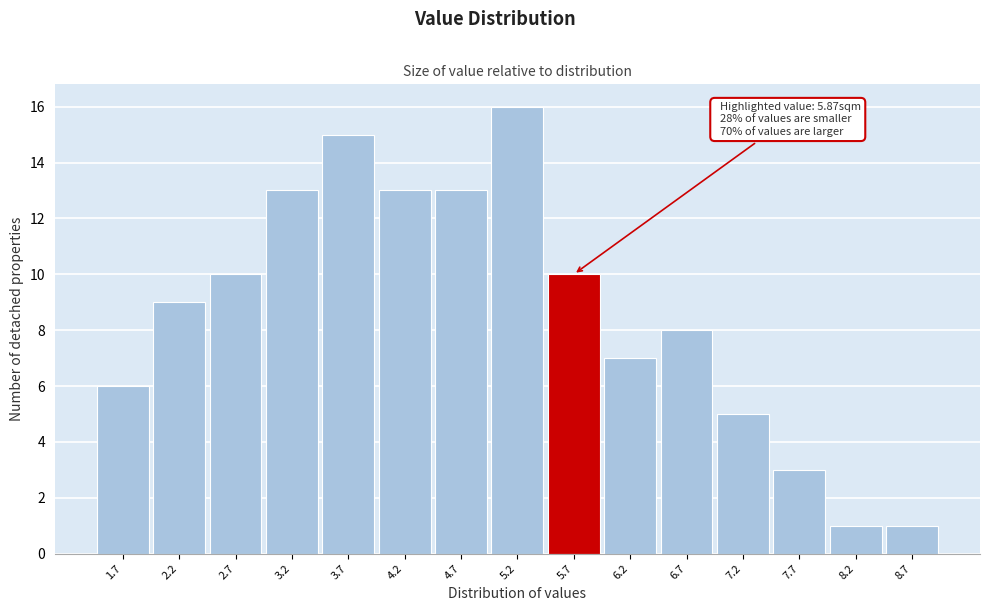

Reading left to right, extract all data points from this chart.

6	9	10	13	15	13	13	16	10	7	8	5	3	1	1